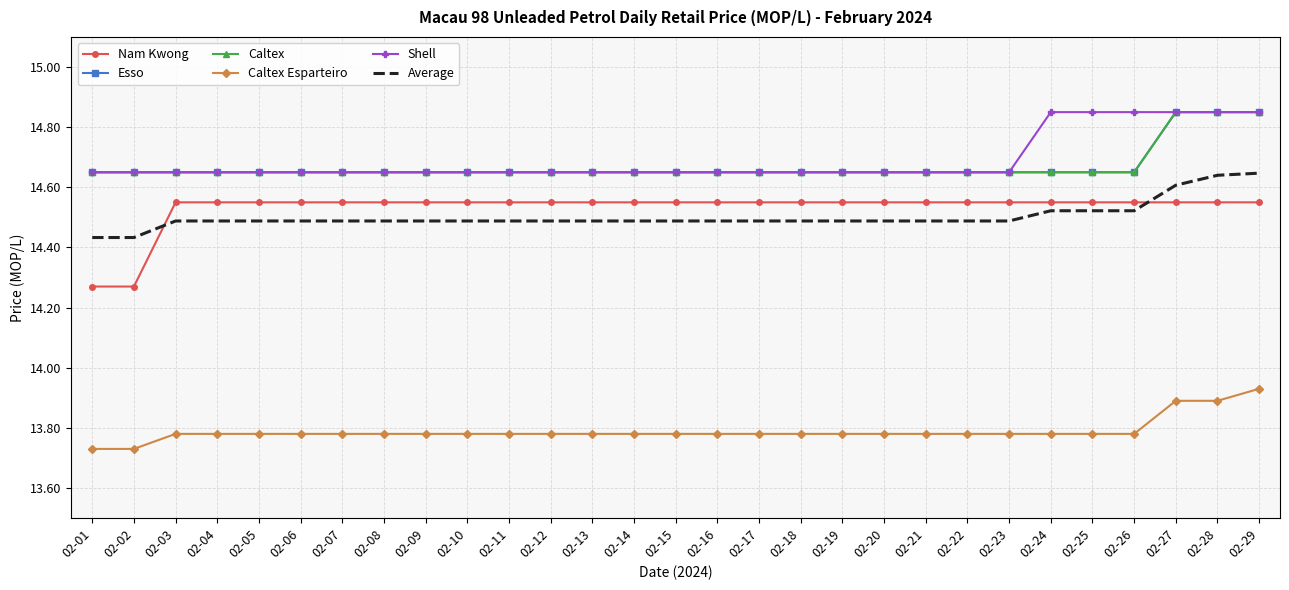

How many lines are shown in the chart?

6